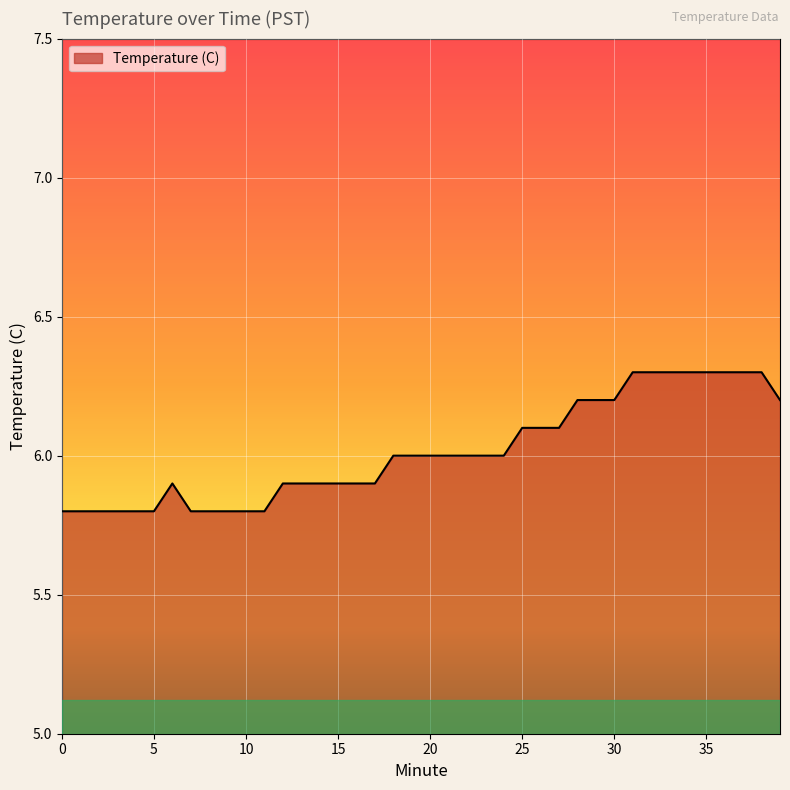

What is the smallest value displayed?

5.8